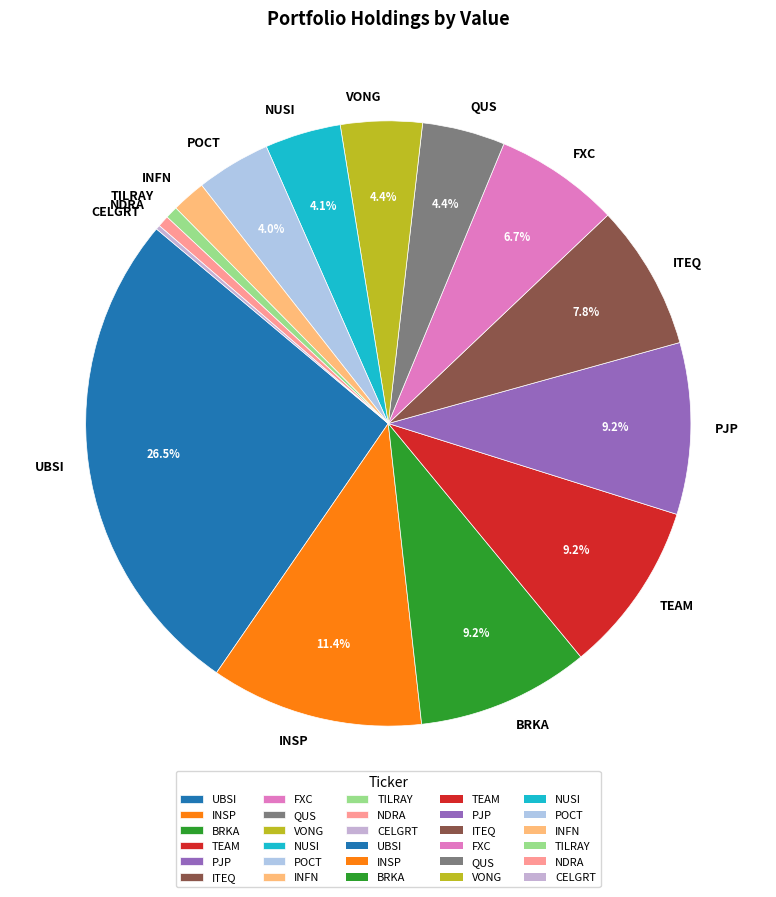

The TEAM slice represents 4% of the pie. True or false?

False